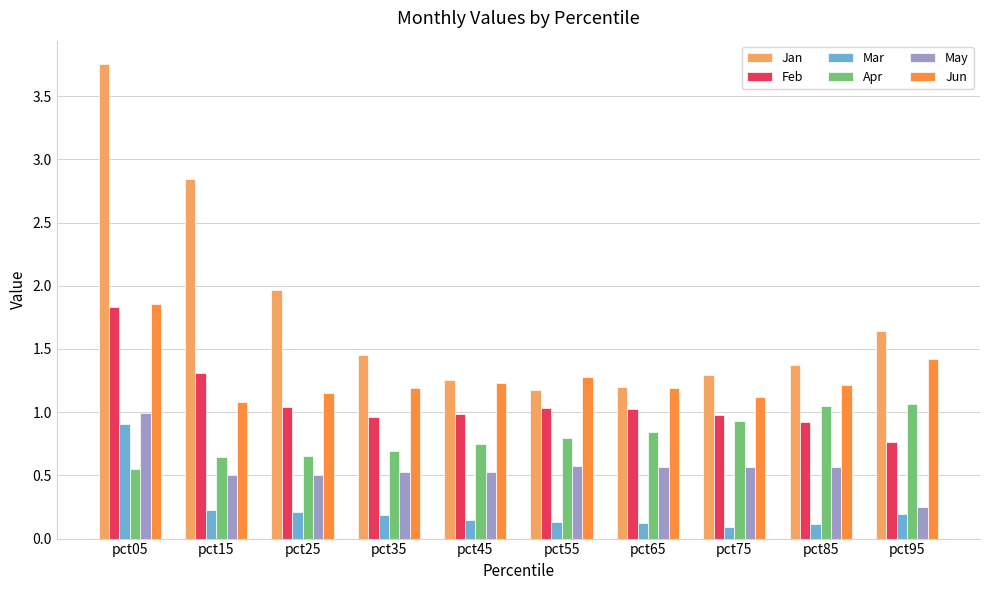

Is it true that May equals 0.5 at pct15?

True